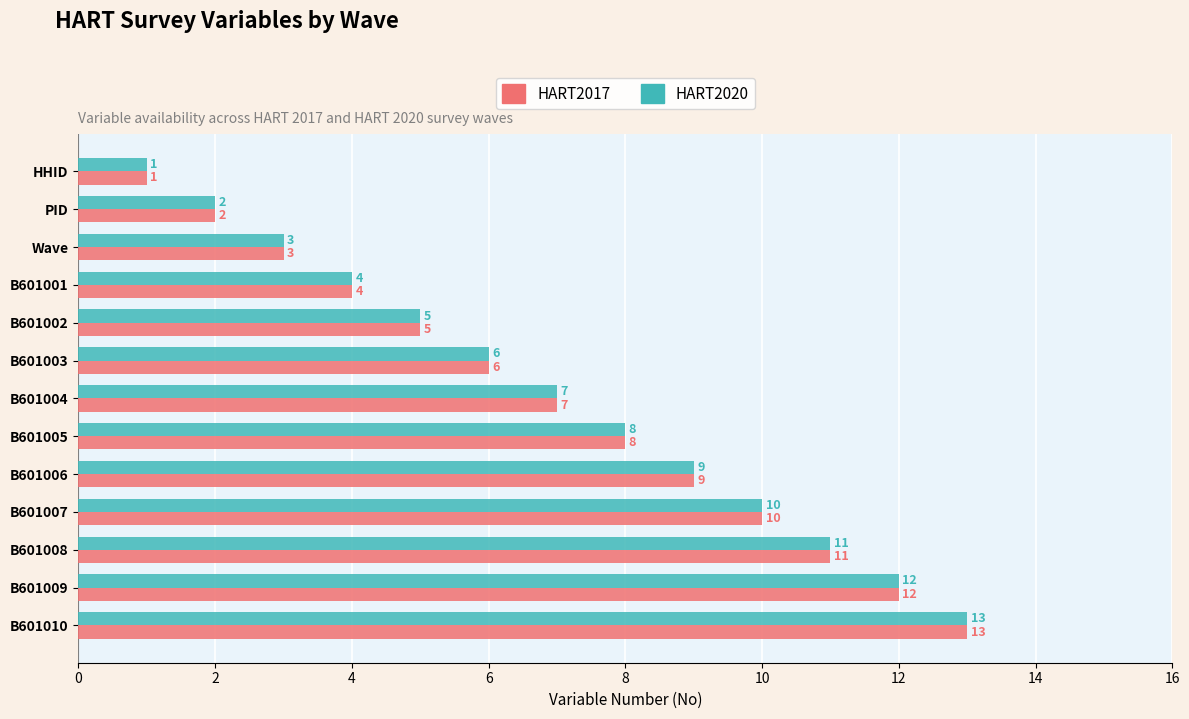

How many data points in HART2017 are less than 7?

6